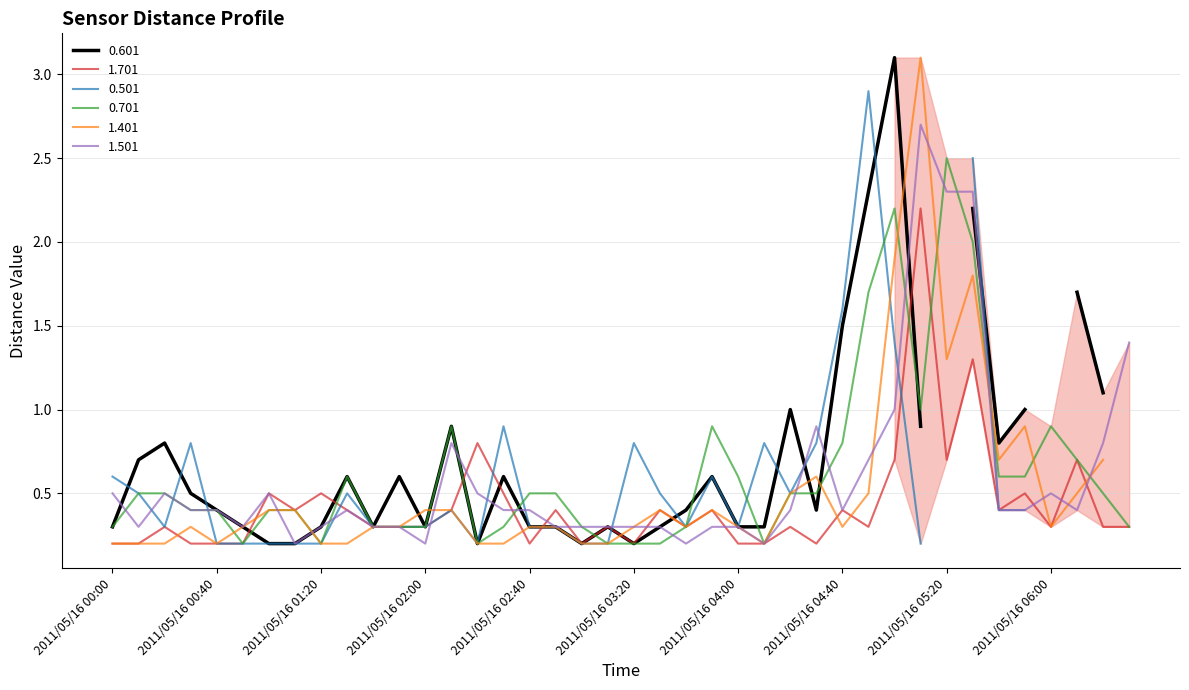

After their last crossing, which series has the higher values: 0.701 or 1.701?

0.701